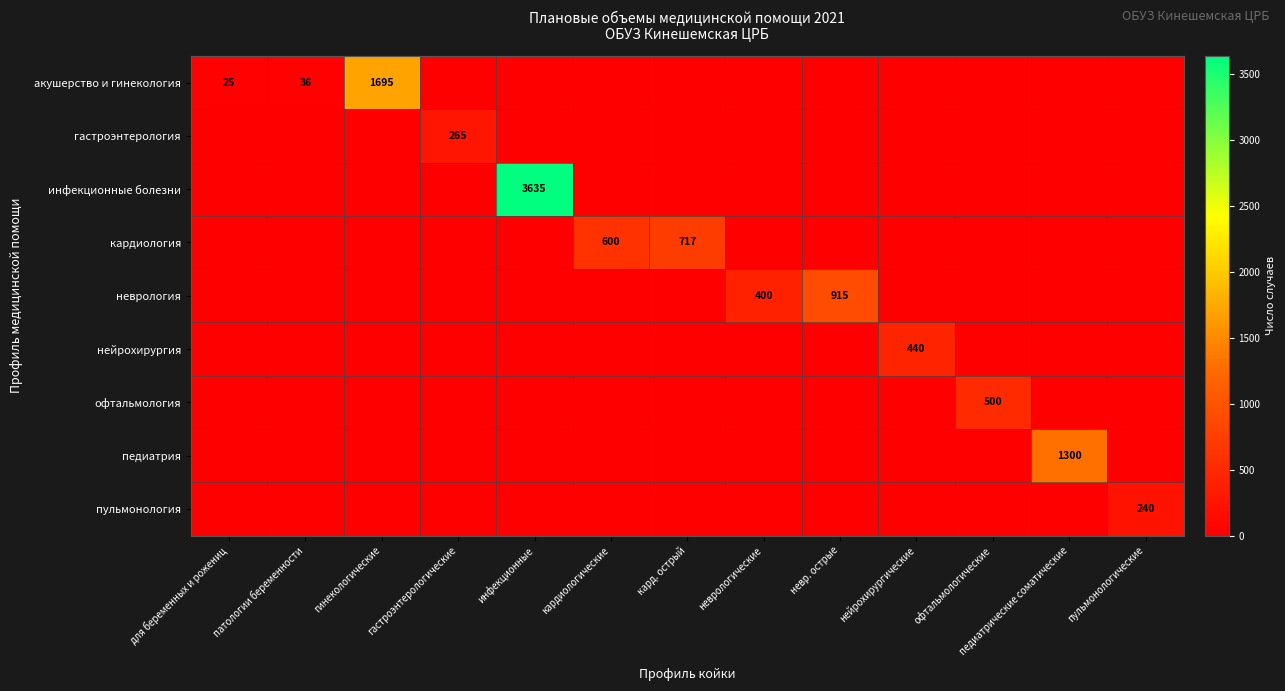

The акушерство и гинекология series shows 25 at для беременных и рожениц. True or false?

True